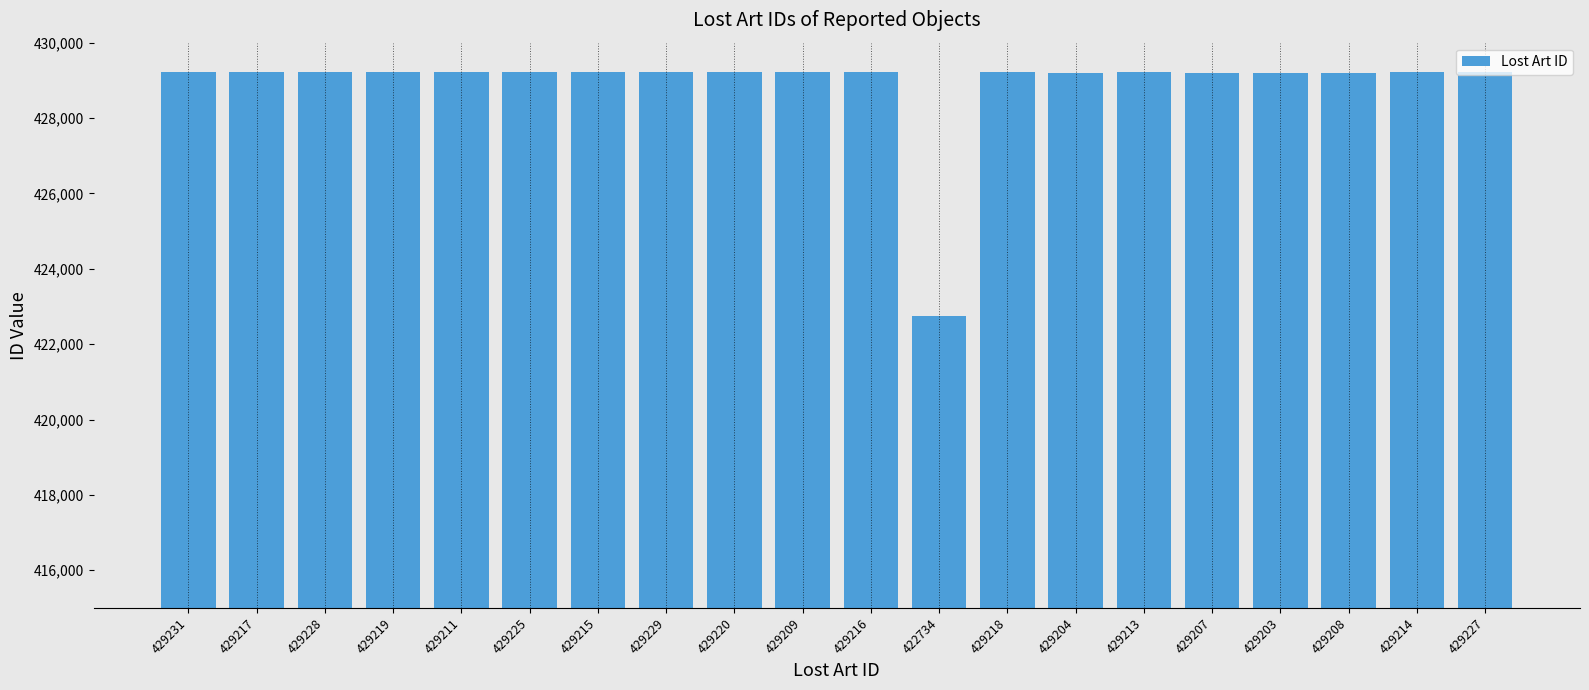

What is the label of the 13th bar from the right?

429229